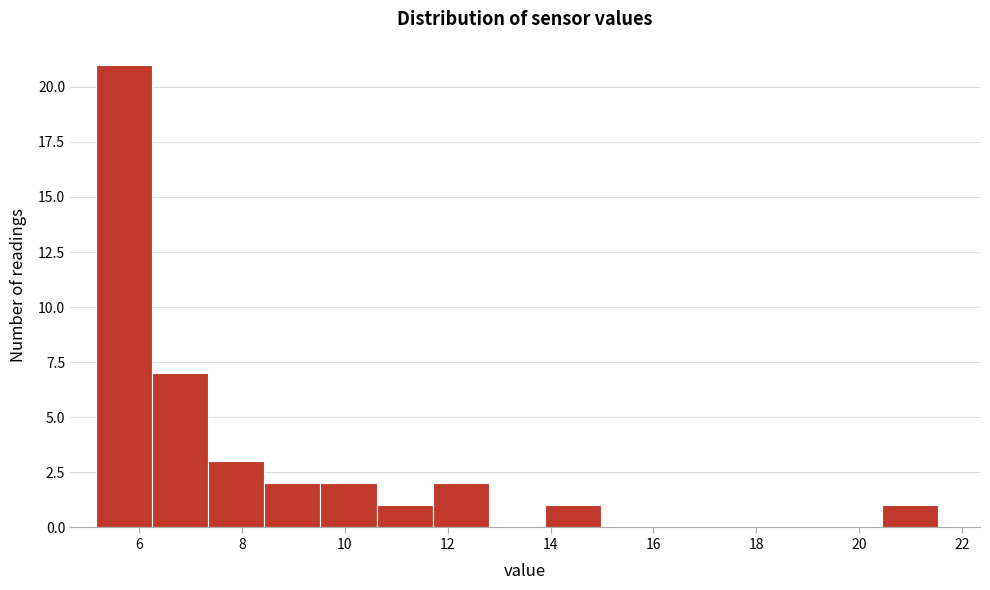

Reading left to right, list every bar in this chart as the range it spans on the x-axis followed by its height. Neither the bar edges nor the heights are printed on the chart, so give them approximately, as read against the axes.

5.2 to 6.2: 21
6.2 to 7.4: 7
7.4 to 8.4: 3
8.4 to 9.6: 2
9.6 to 10.6: 2
10.6 to 11.8: 1
11.8 to 12.8: 2
12.8 to 13.8: 0
13.8 to 15.0: 1
15.0 to 16.0: 0
16.0 to 17.2: 0
17.2 to 18.2: 0
18.2 to 19.4: 0
19.4 to 20.4: 0
20.4 to 21.6: 1